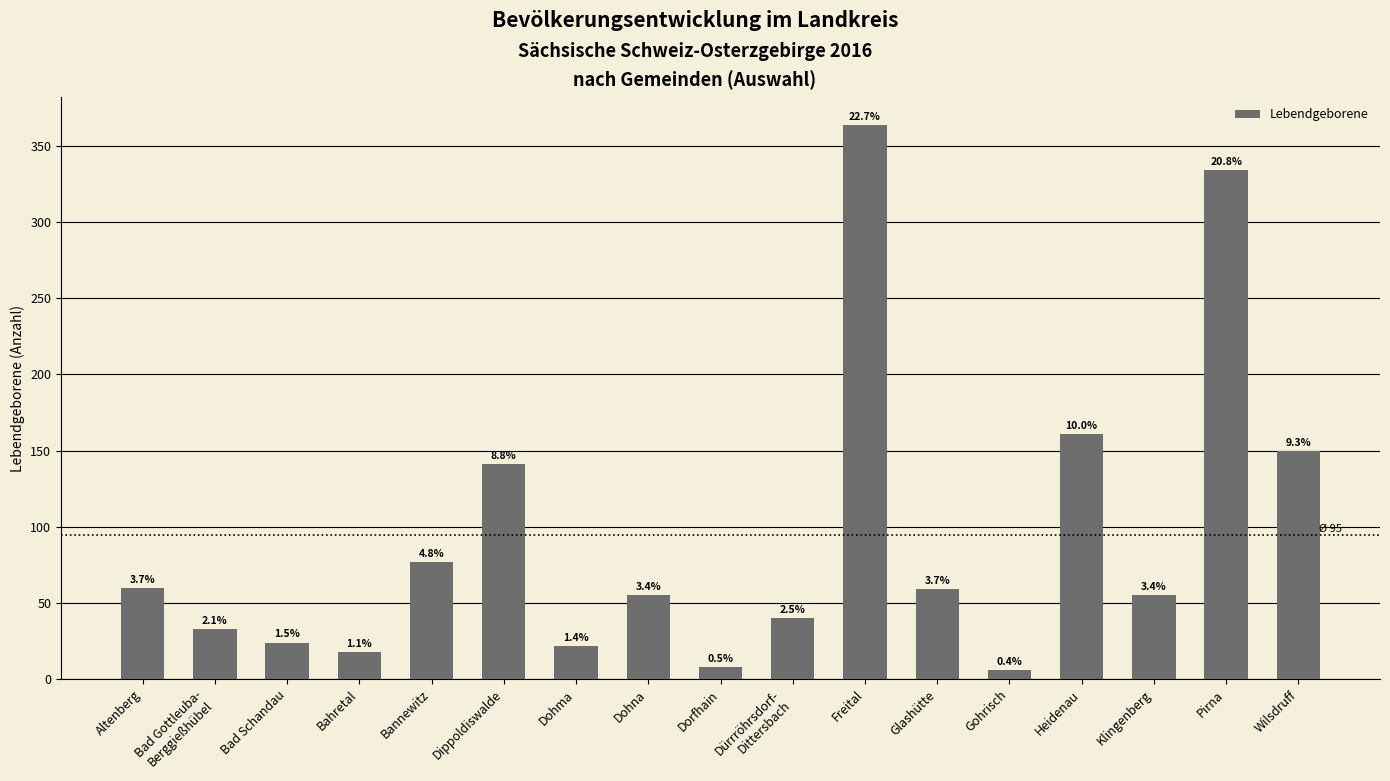

Reading left to right, list all the values displayed in this chart.

Altenberg=60	Bad Gottleuba-
Berggießhübel=33	Bad Schandau=24	Bahretal=18	Bannewitz=77	Dippoldiswalde=141	Dohma=22	Dohna=55	Dorfhain=8	Dürrröhrsdorf-
Dittersbach=40	Freital=364	Glashütte=59	Gohrisch=6	Heidenau=161	Klingenberg=55	Pirna=334	Wilsdruff=150